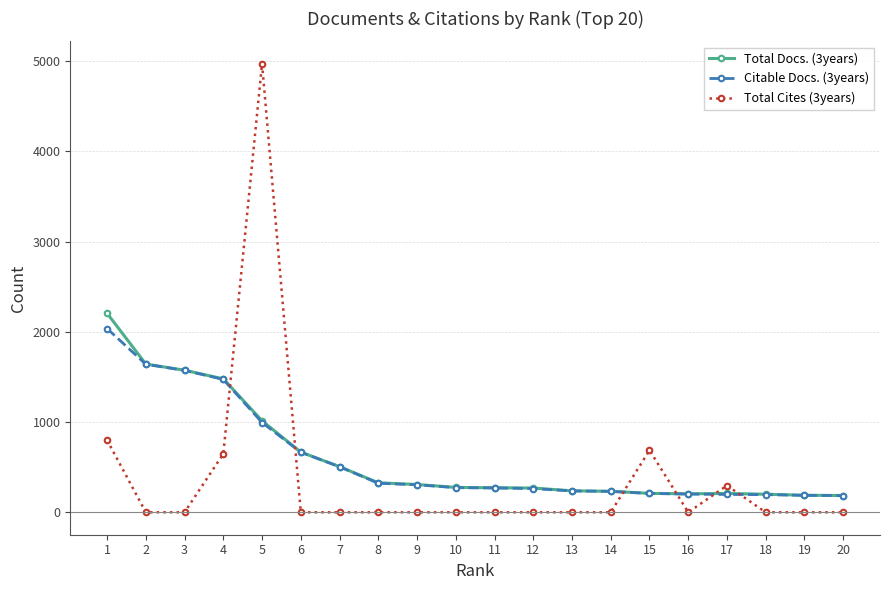

Which series has the widest spread of values?

Total Cites (3years)